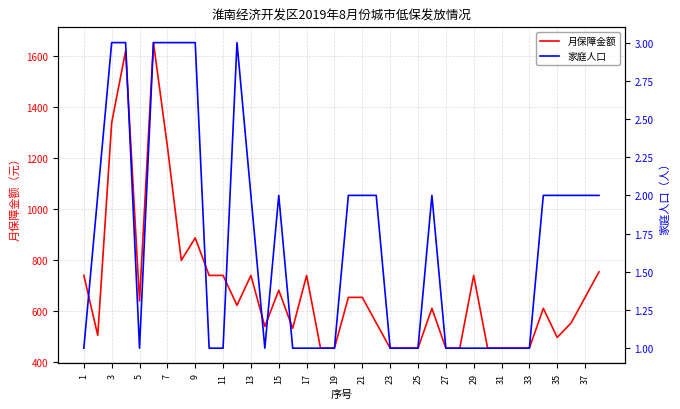

True or false: 月保障金额 has a value of 297 at 33.

False